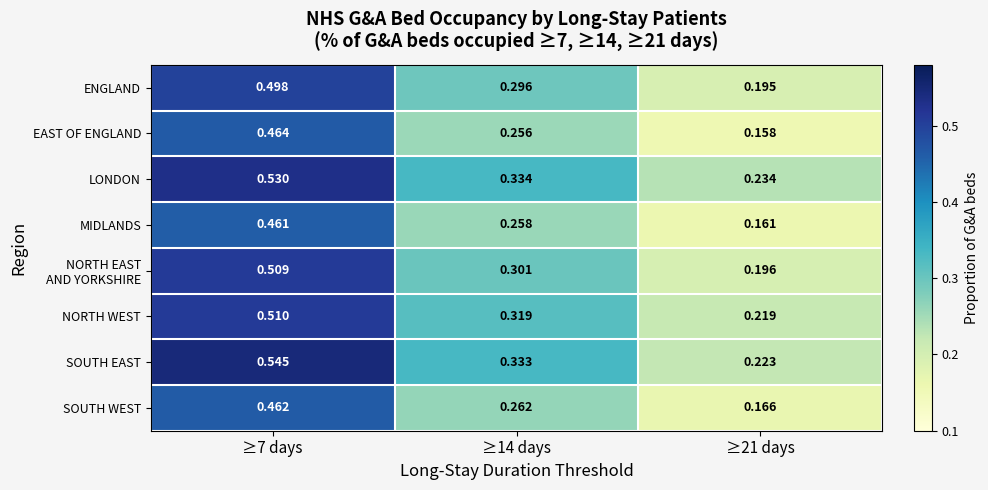

Which series has the widest spread of values?

SOUTH EAST